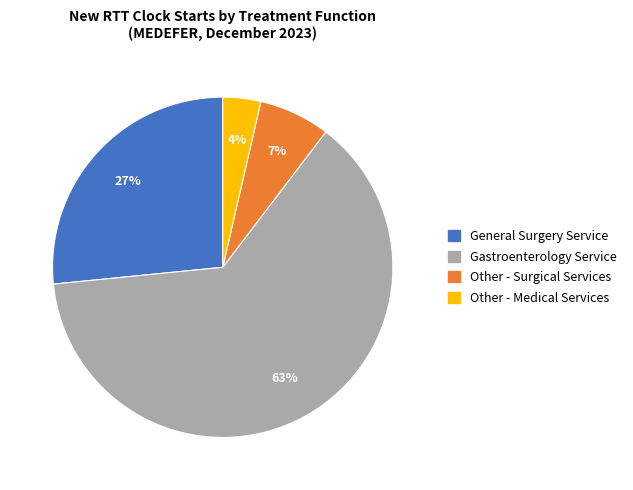

Which category accounts for the majority?

Gastroenterology Service